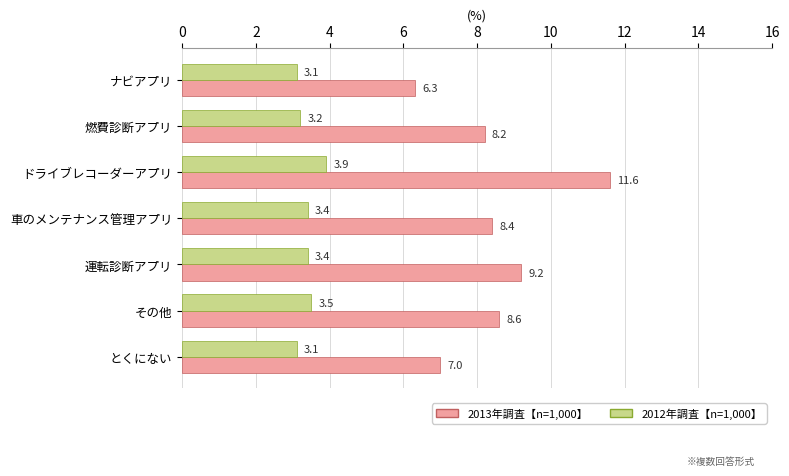

List the series in order of their overall mean, lowest first.

2012年調査【n=1,000】, 2013年調査【n=1,000】